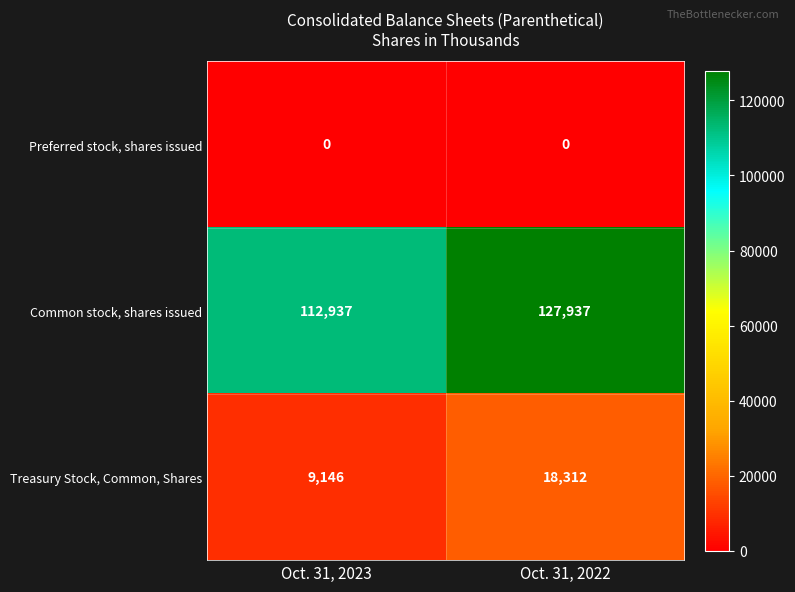

Count the number of categories in the chart.

2